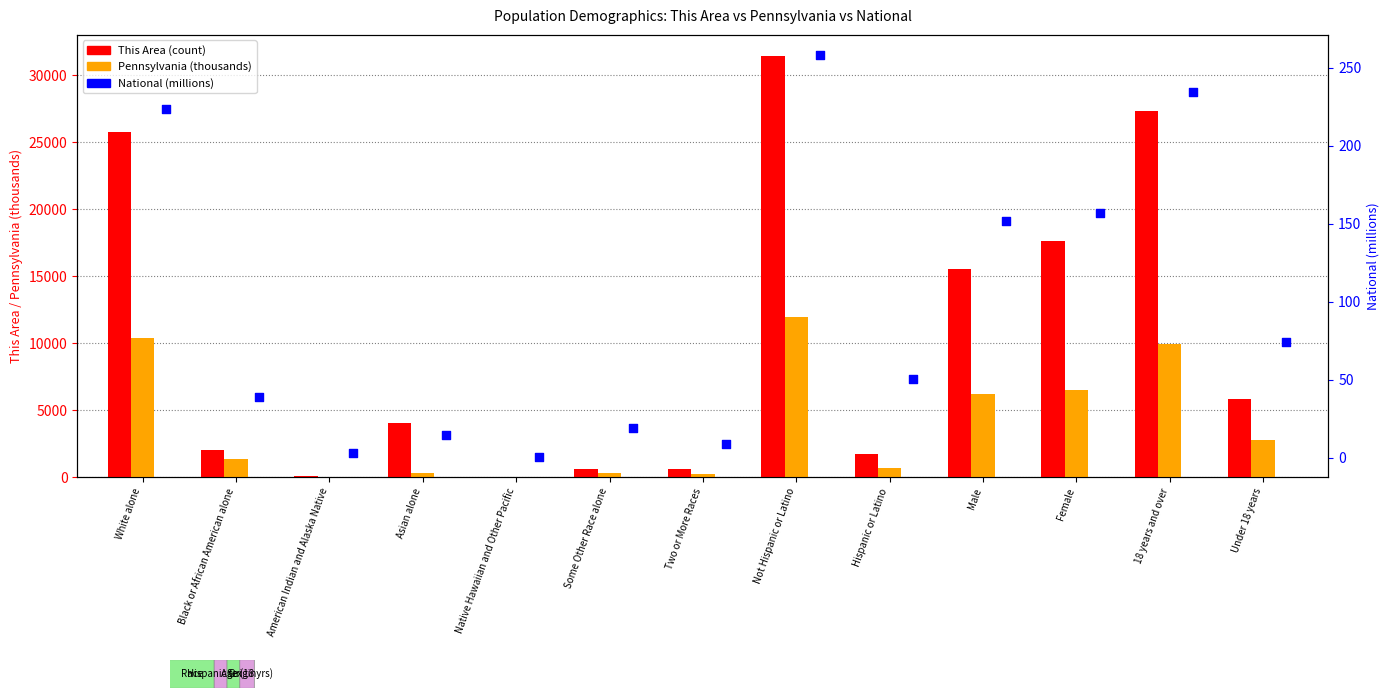

Which series contains the highest Y value?

This Area (count)